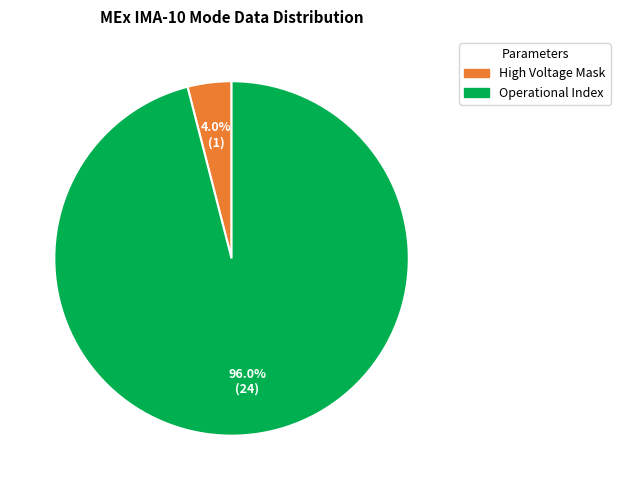

Which category has the biggest portion of the pie?

Operational Index